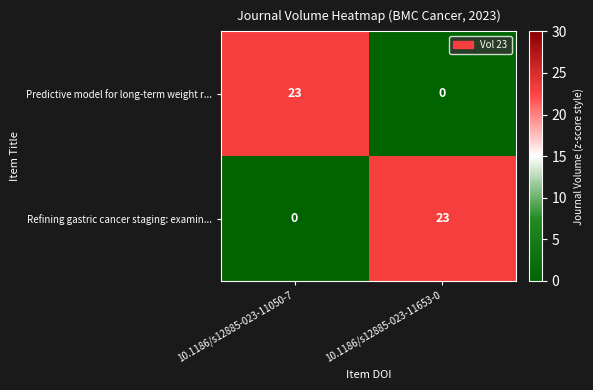

What is the total value across all series at 10.1186/s12885-023-11653-0?

23